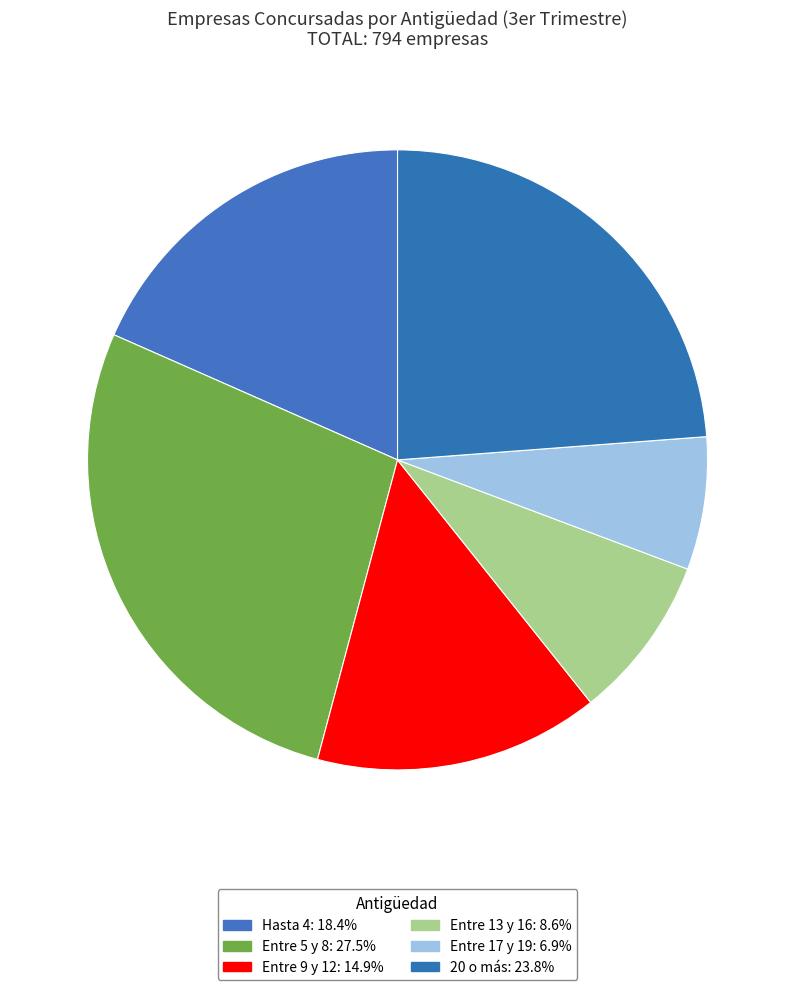

How many slices are in this pie chart?

6